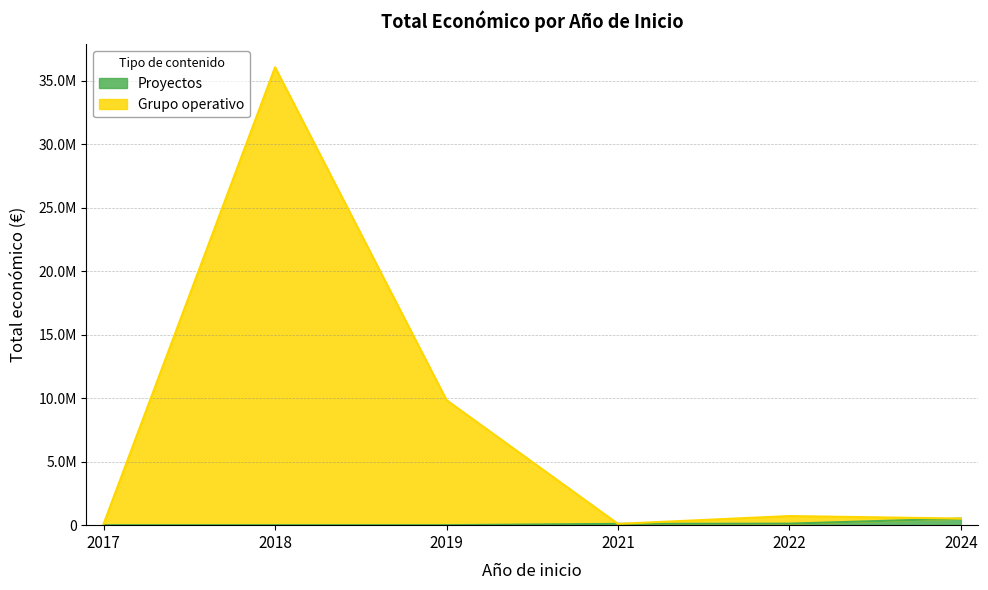

What is the total value across all series at 2022?

839220